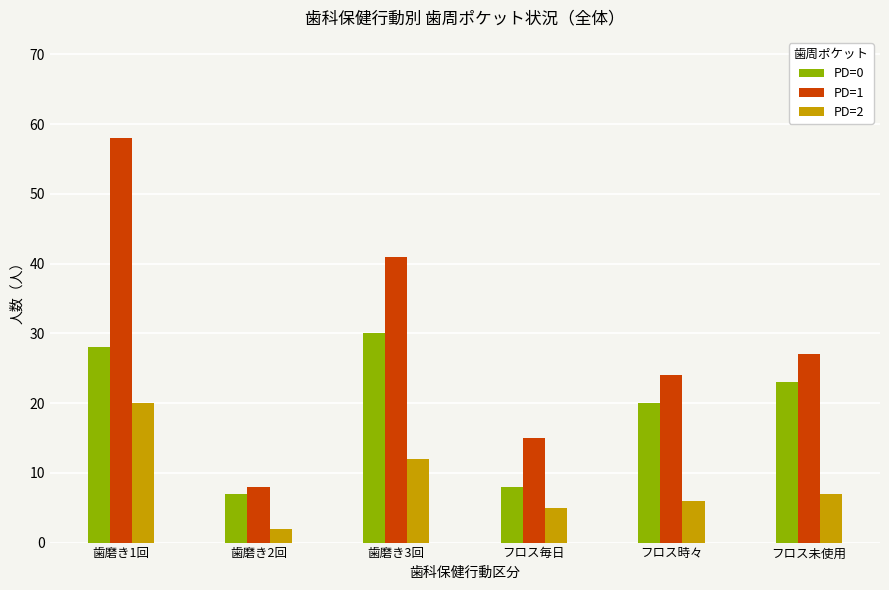

The value of PD=2 at 歯磨き2回 is 2. True or false?

True